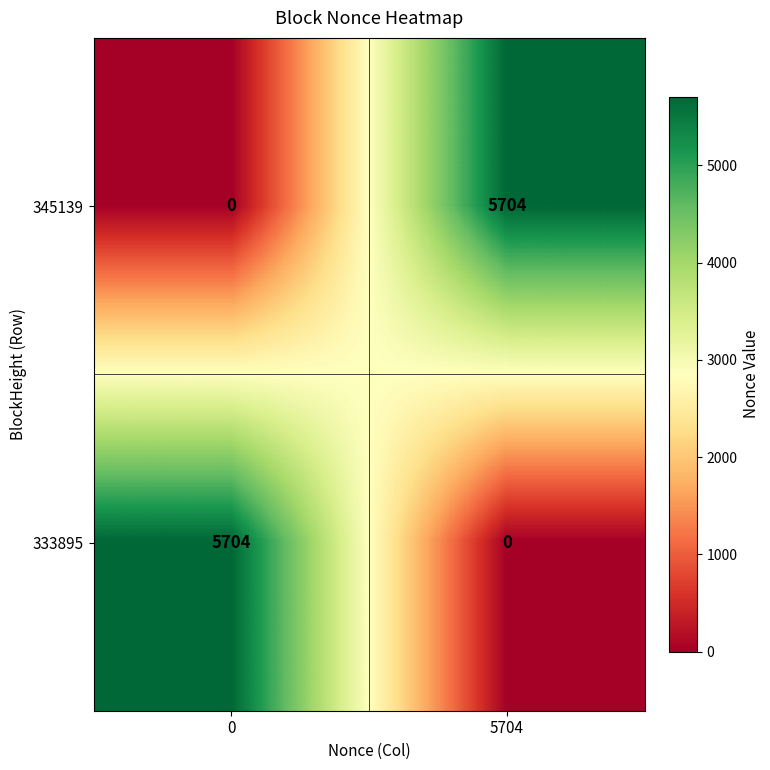

What is the total value across all series at 0?

5704